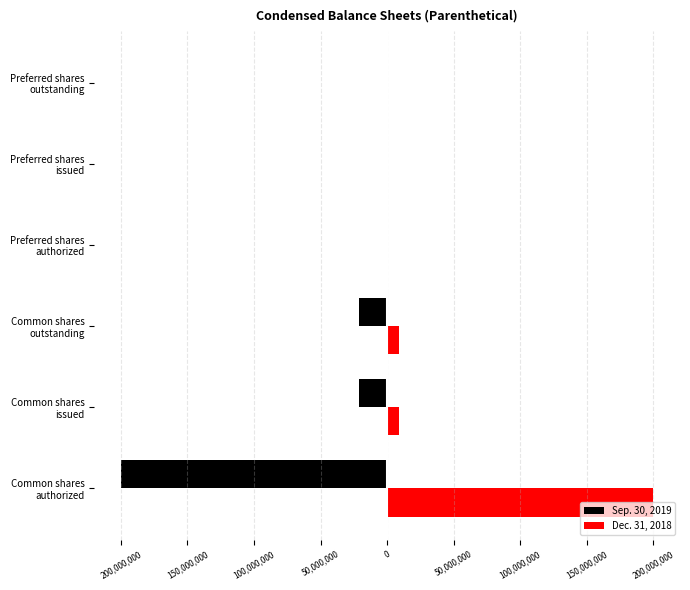

What are all the series names shown in the legend?

Sep. 30, 2019, Dec. 31, 2018